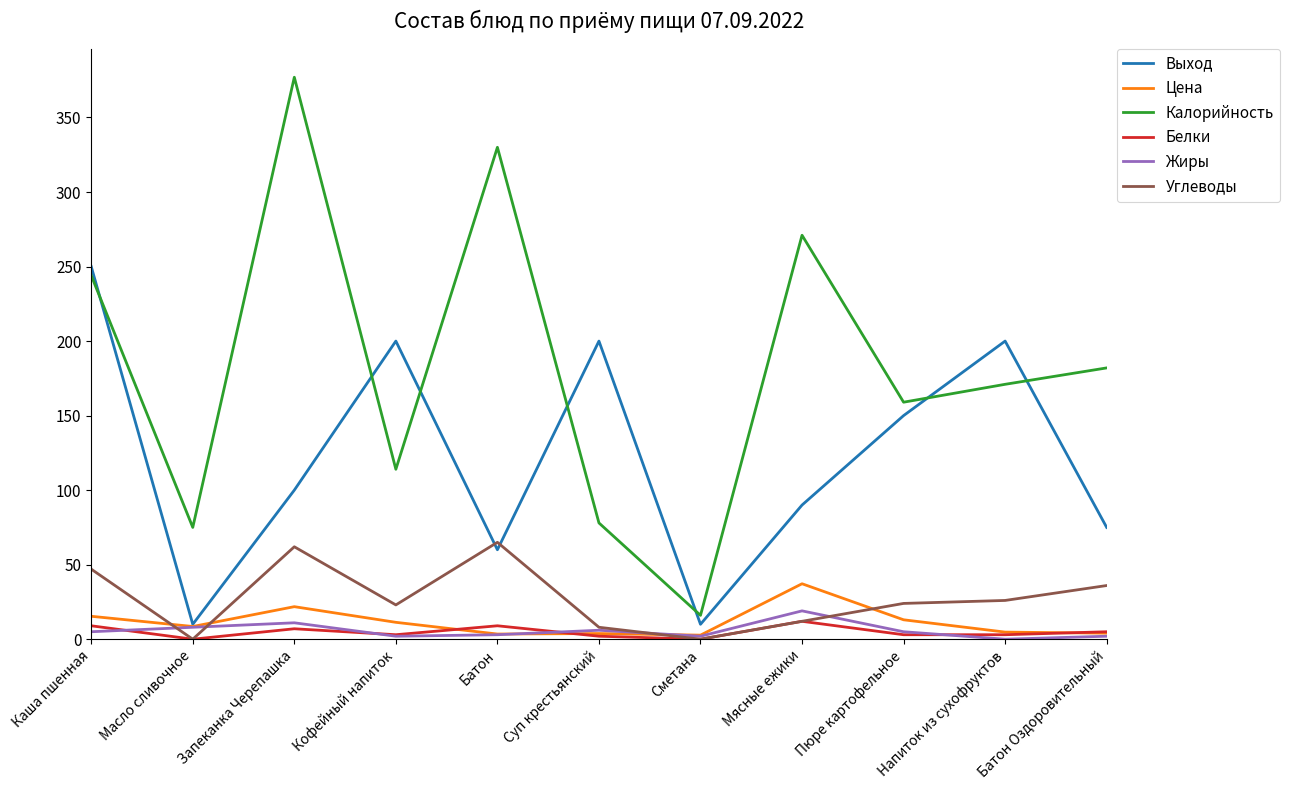

Which series has the largest range (max minus min)?

Калорийность